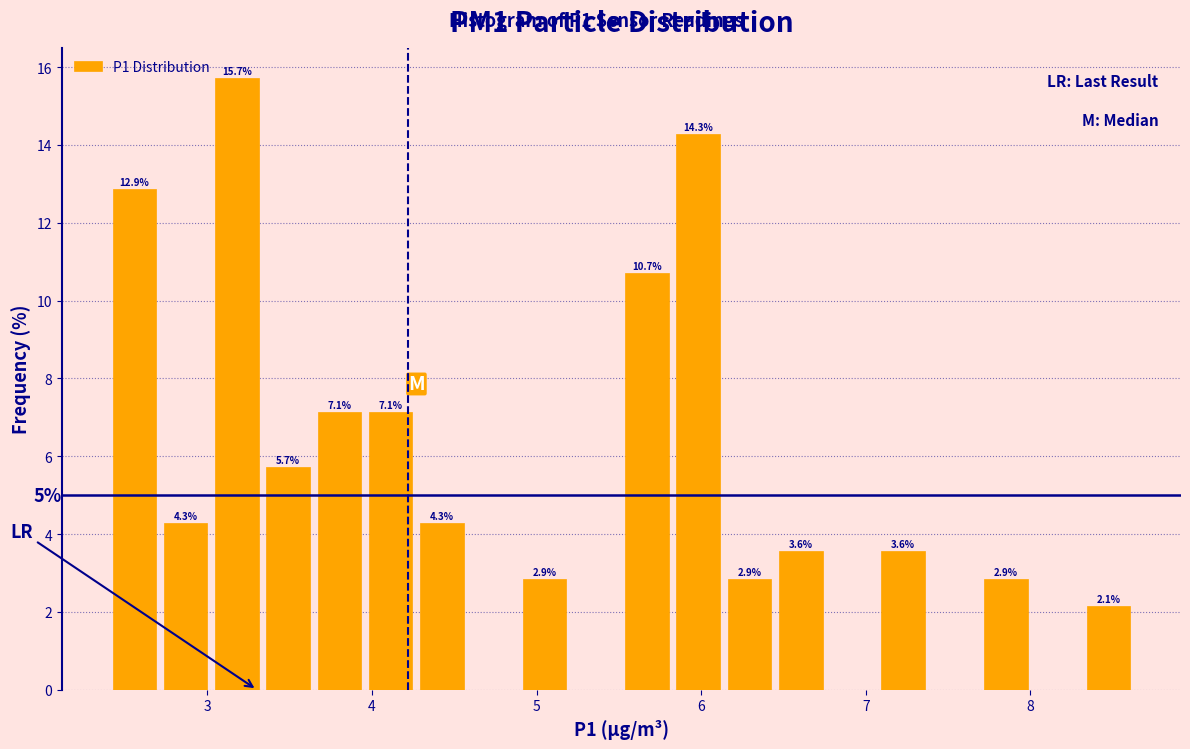

Around what value on the x-axis is the tallest bar? Give the approximate position of its centre, as read against the axis.

3.2